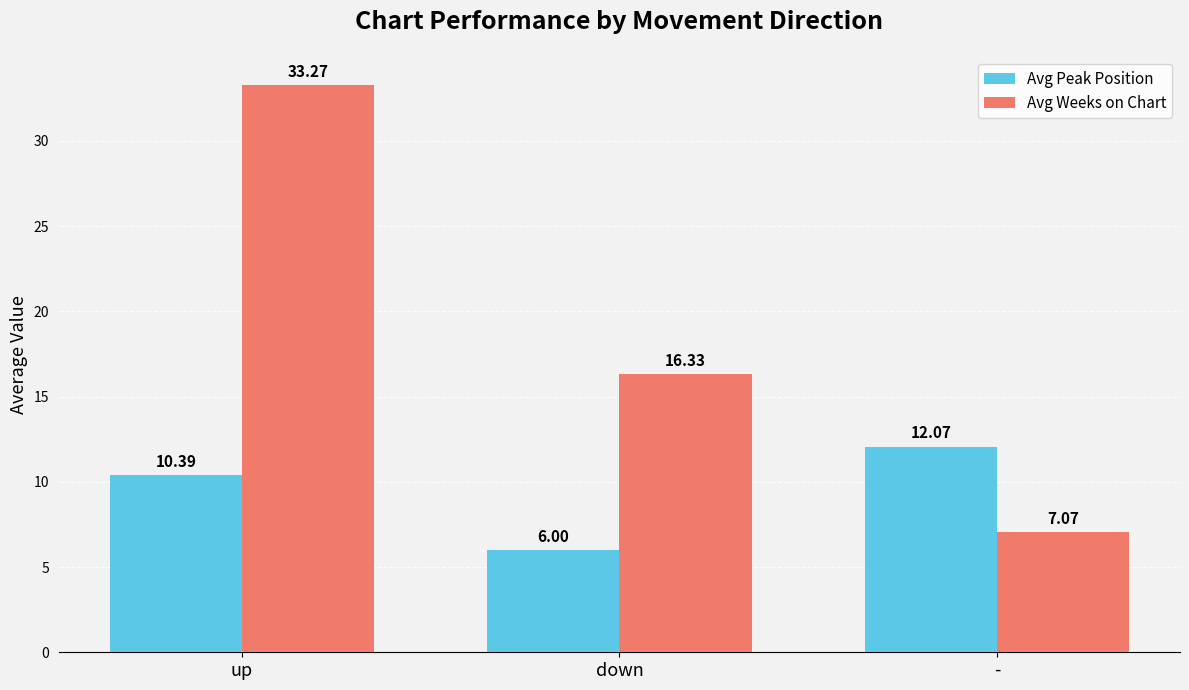

At which label does Avg Peak Position first exceed 10?

up